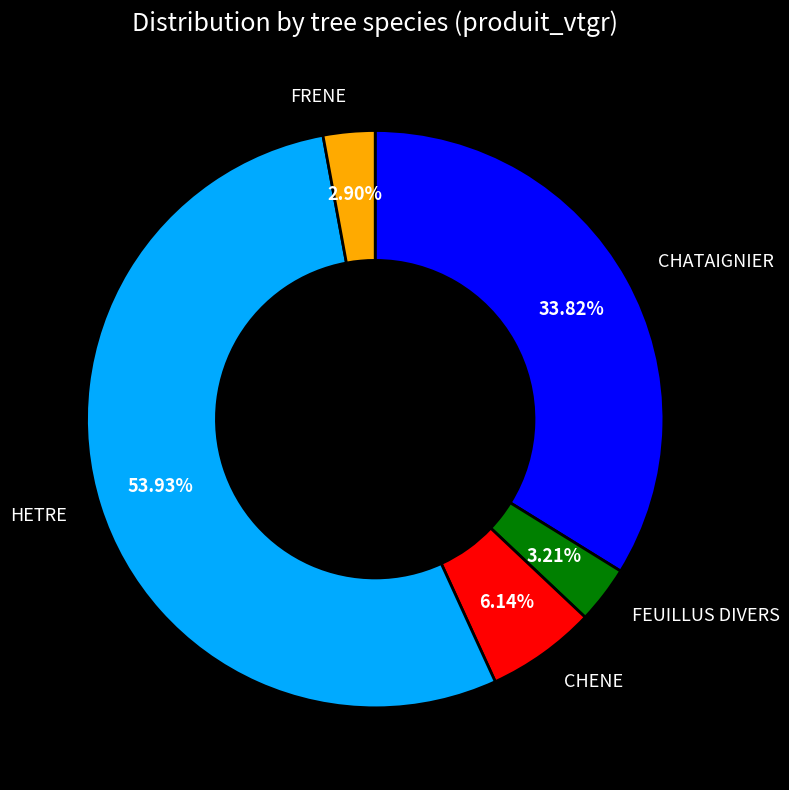

What is the largest slice in the pie chart?

HETRE